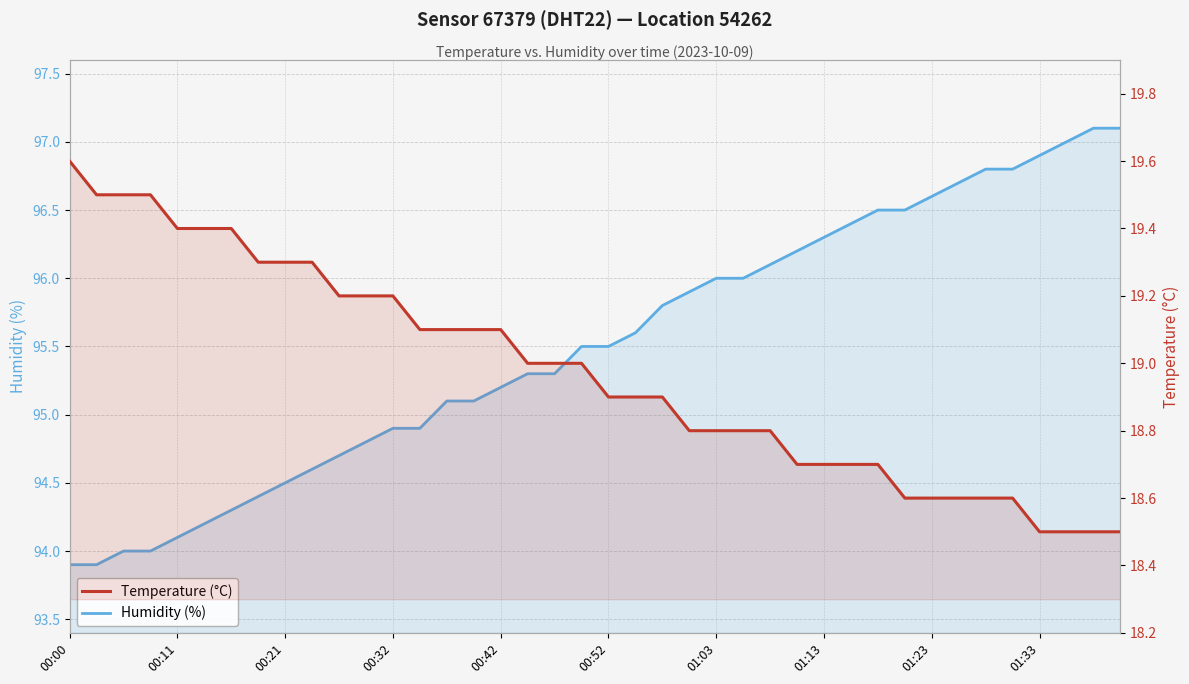

True or false: Temperature (°C) has more than 2 interior local peaks.

False